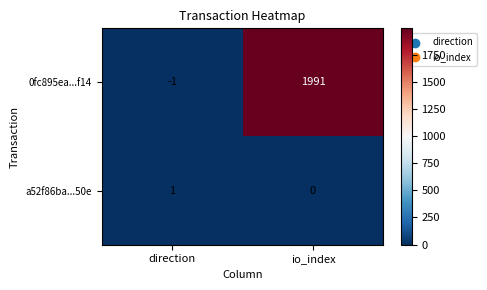

What is the approximate value of 0fc895ea...f14 at io_index, to the nearest 10?

1990